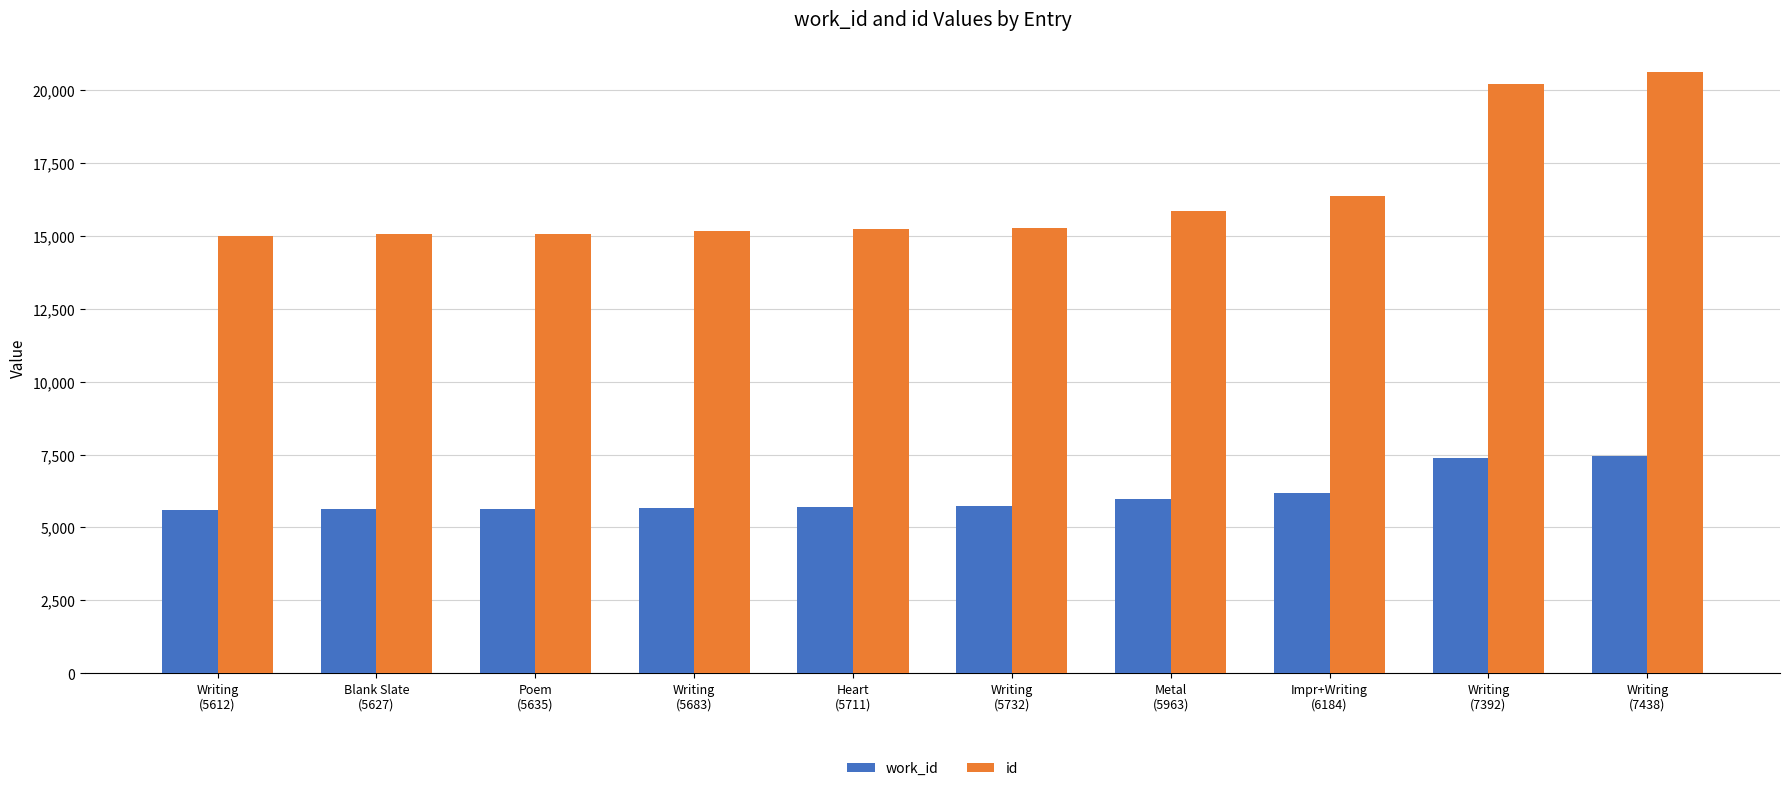

The value of work_id at Writing
(5612) is 5612. True or false?

True